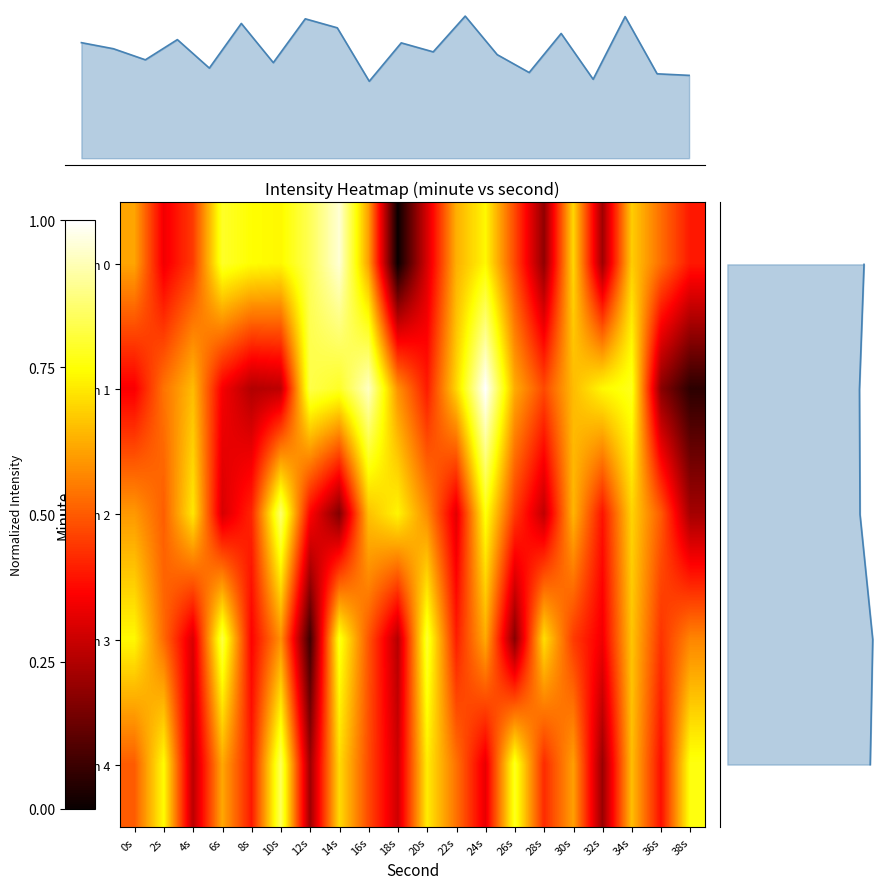

At 18s, list the series in order from largest to smallest.

min 2, min 1, min 4, min 3, min 0